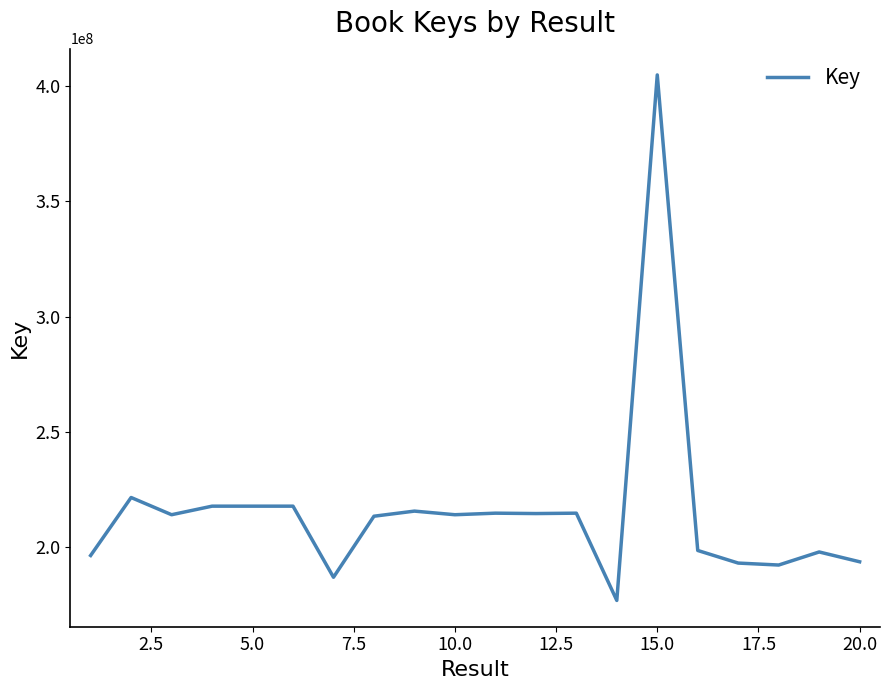

What is the difference between the maximum and minimum values?

227598409